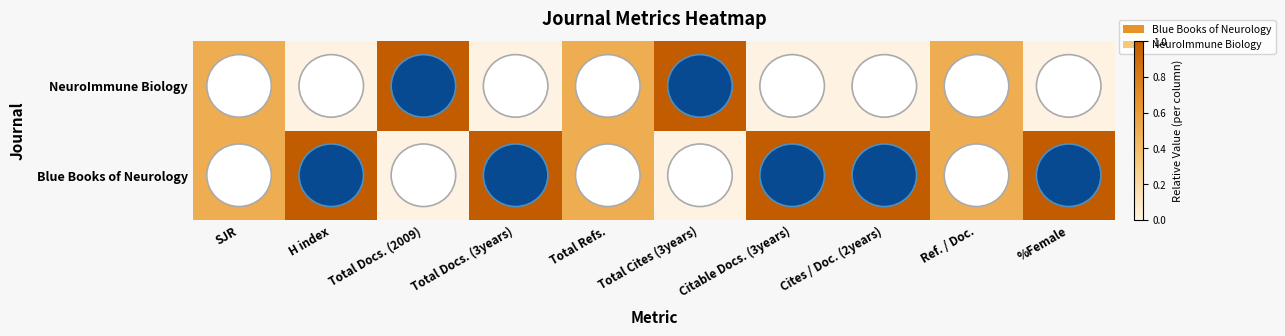

Rank the series at Ref. / Doc. from highest to lowest value.

Blue Books of Neurology, NeuroImmune Biology